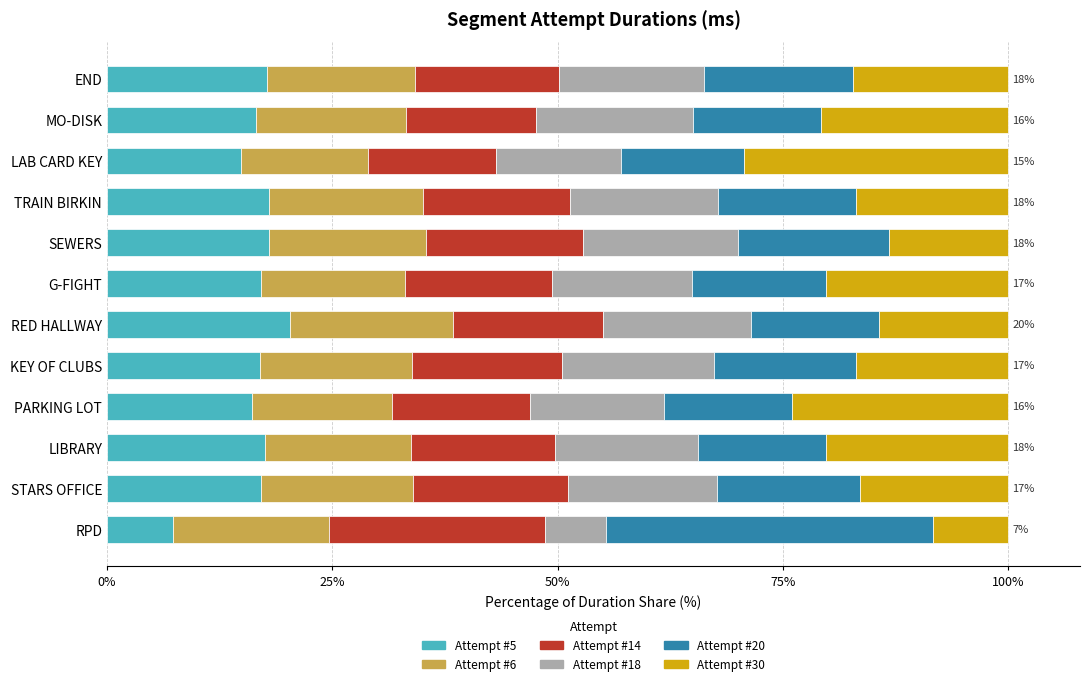

What is the difference between the second highest and minimum values in the Attempt #5 series?

10.7